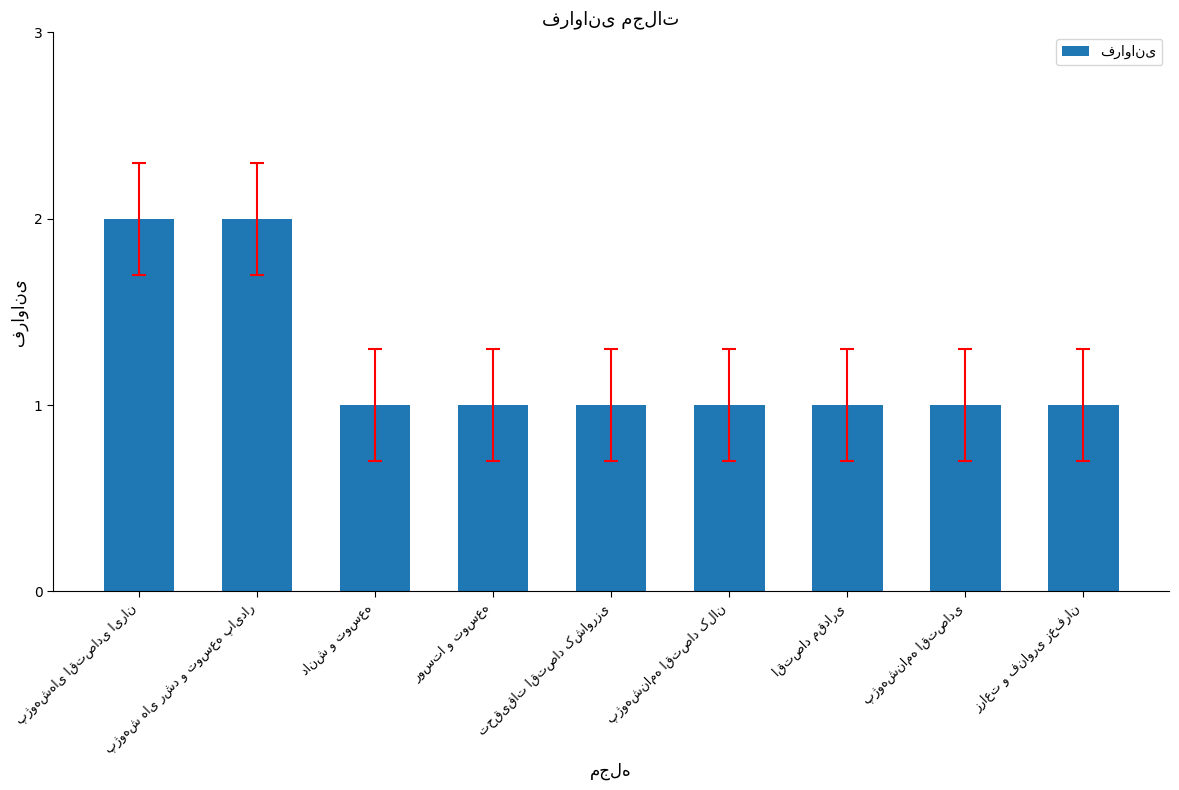

What is the sum of all values?

11